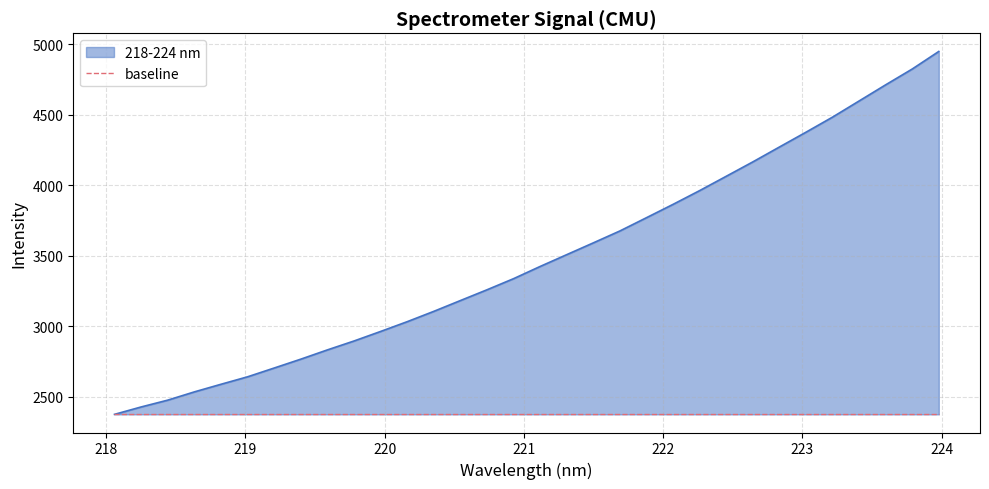

What is the minimum value shown in the chart?

2376.7